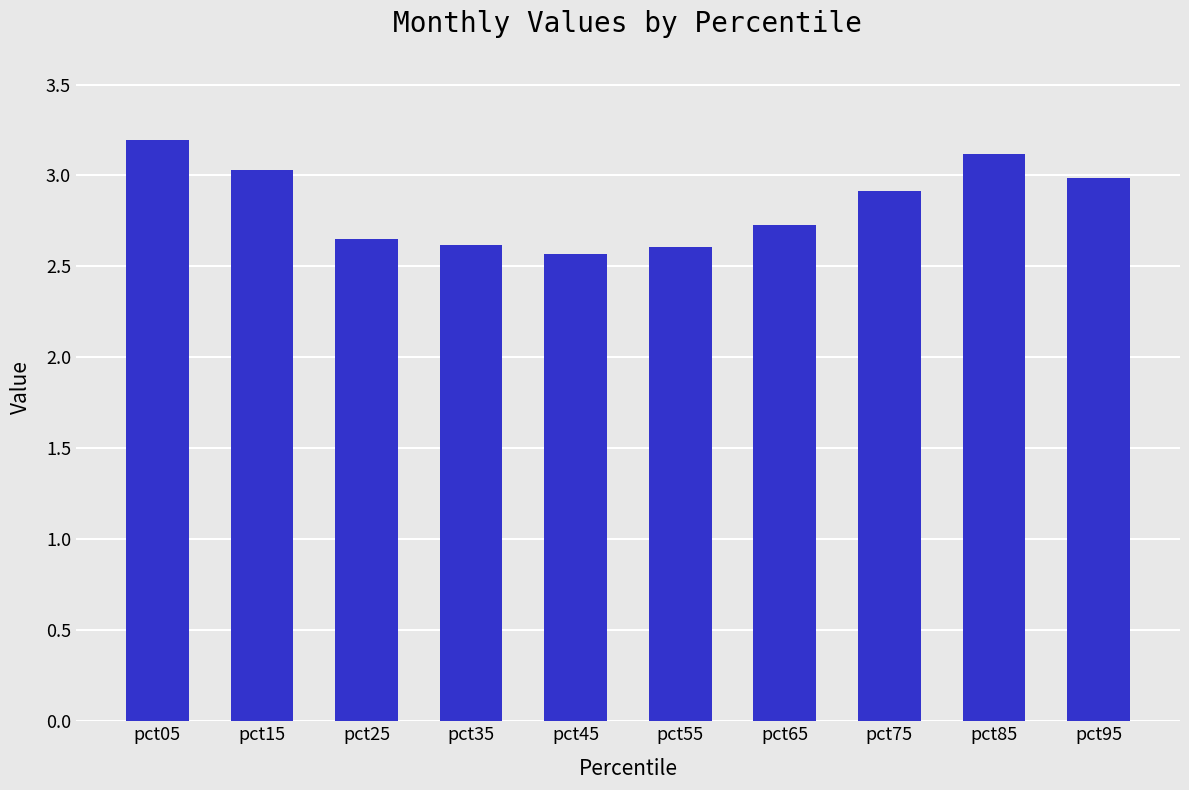

What is the maximum value shown in the chart?

3.2